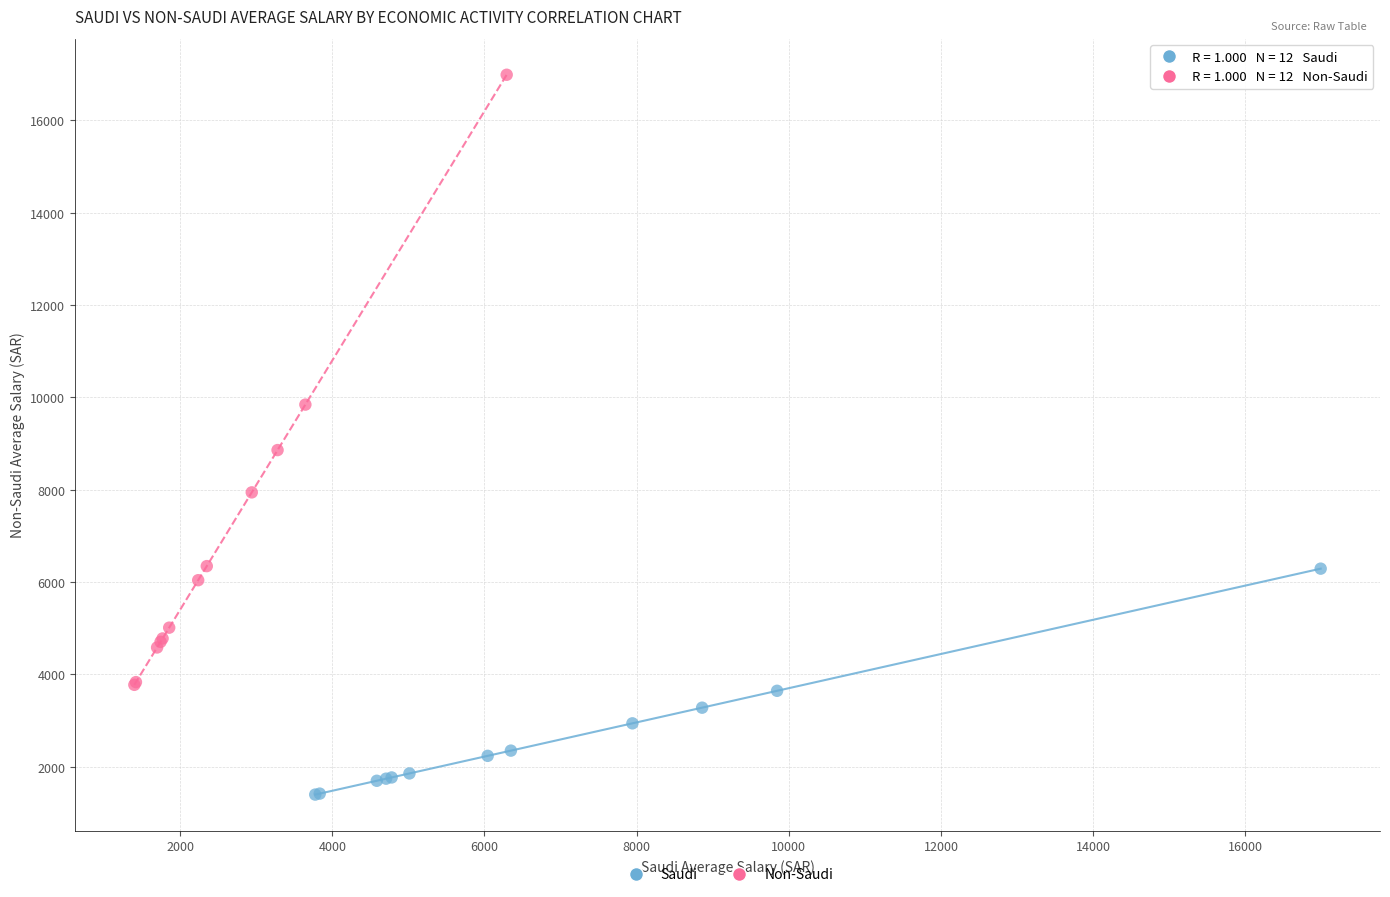

What are all the series names shown in the legend?

Saudi, Non-Saudi